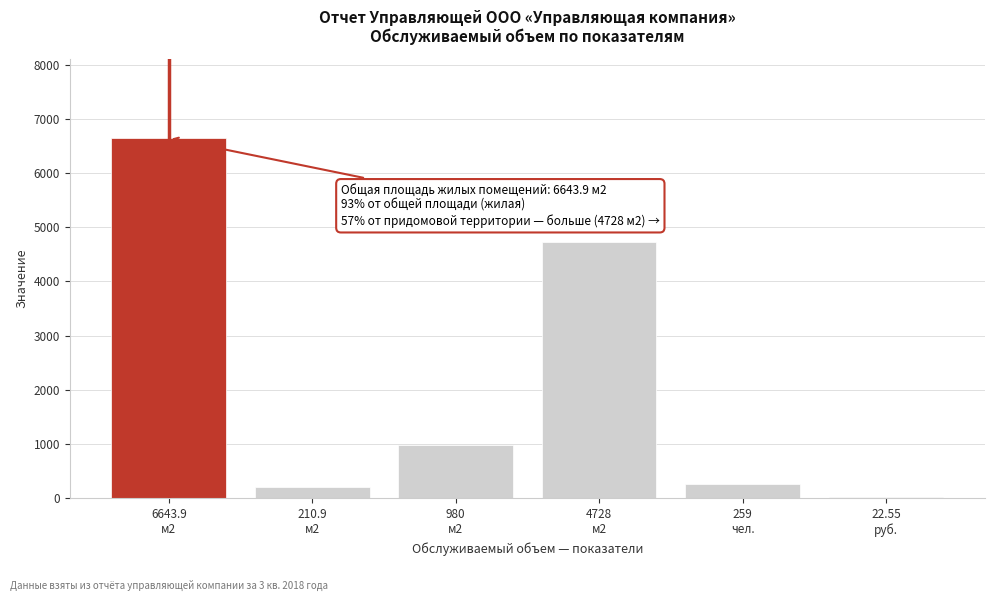

What is the maximum value shown in the chart?

6643.9